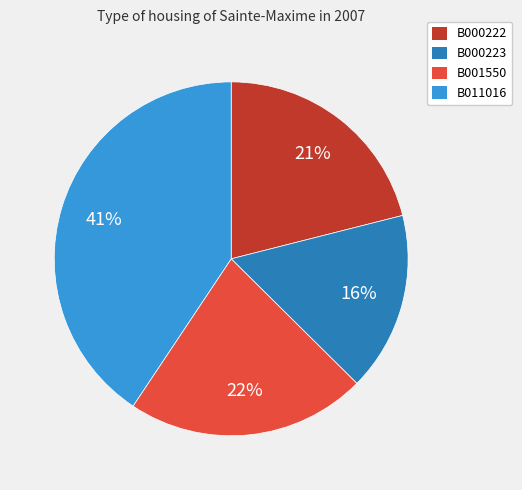

Between B000223 and B000222, which is larger?

B000222